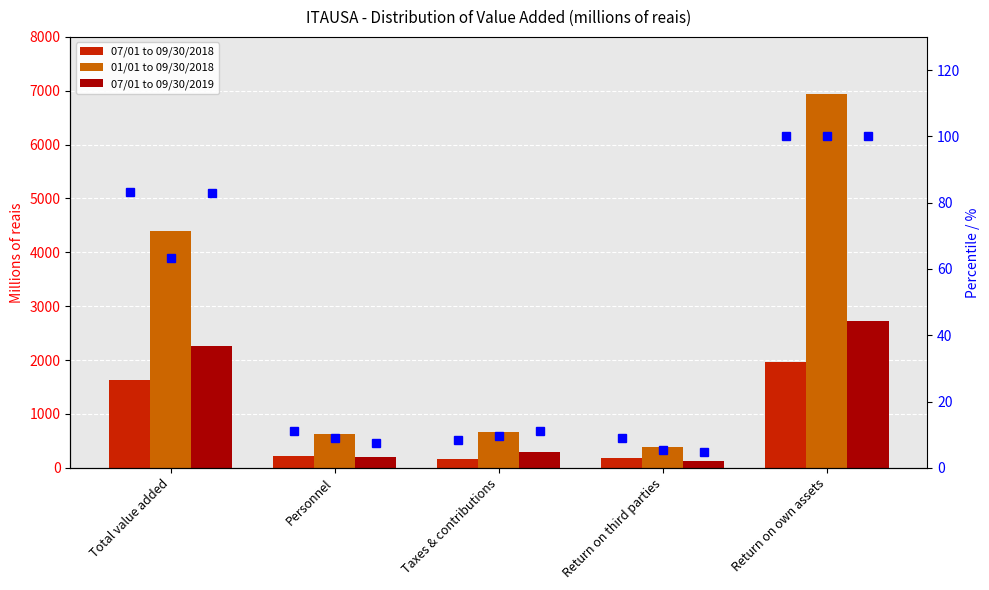

Which category has the highest value in the 01/01 to 09/30/2018 series?

Return on own assets